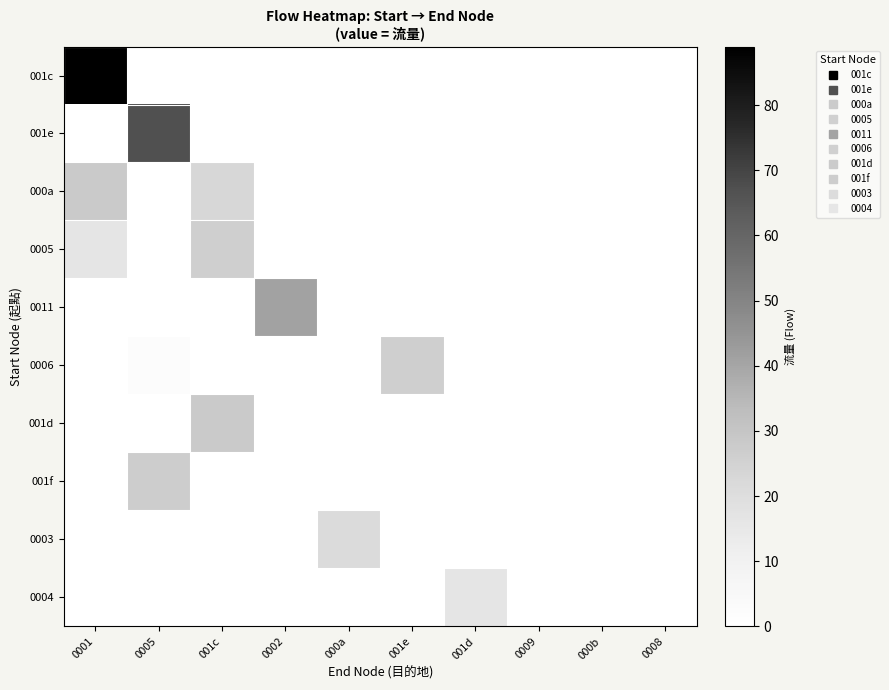

Reading left to right, list all the values displayed in this chart.

001c: 0001=89	0005=0	001c=0	0002=0	000a=0	001e=0	001d=0	0009=0	000b=0	0008=0
001e: 0001=0	0005=67	001c=0	0002=0	000a=0	001e=0	001d=0	0009=0	000b=0	0008=0
000a: 0001=28	0005=0	001c=23	0002=0	000a=0	001e=0	001d=0	0009=0	000b=0	0008=0
0005: 0001=16	0005=0	001c=26	0002=0	000a=0	001e=0	001d=0	0009=0	000b=0	0008=0
0011: 0001=0	0005=0	001c=0	0002=41	000a=0	001e=0	001d=0	0009=0	000b=0	0008=0
0006: 0001=0	0005=2	001c=0	0002=0	000a=0	001e=26	001d=0	0009=0	000b=0	0008=0
001d: 0001=0	0005=0	001c=28	0002=0	000a=0	001e=0	001d=0	0009=0	000b=0	0008=0
001f: 0001=0	0005=27	001c=0	0002=0	000a=0	001e=0	001d=0	0009=0	000b=0	0008=0
0003: 0001=0	0005=0	001c=0	0002=0	000a=21	001e=0	001d=0	0009=0	000b=0	0008=0
0004: 0001=0	0005=0	001c=0	0002=0	000a=0	001e=0	001d=16	0009=0	000b=0	0008=0